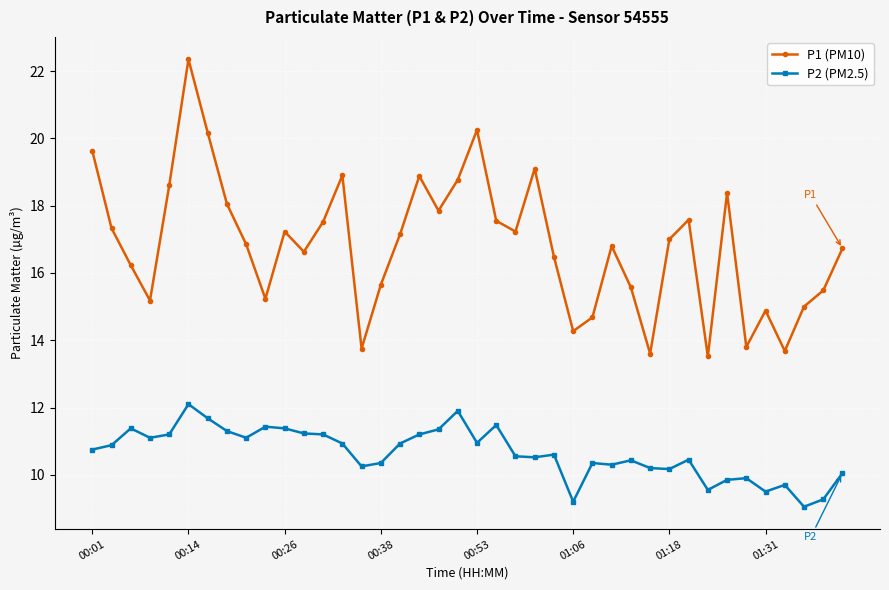

What is the difference between the maximum and minimum values in the P1 (PM10) series?

8.8